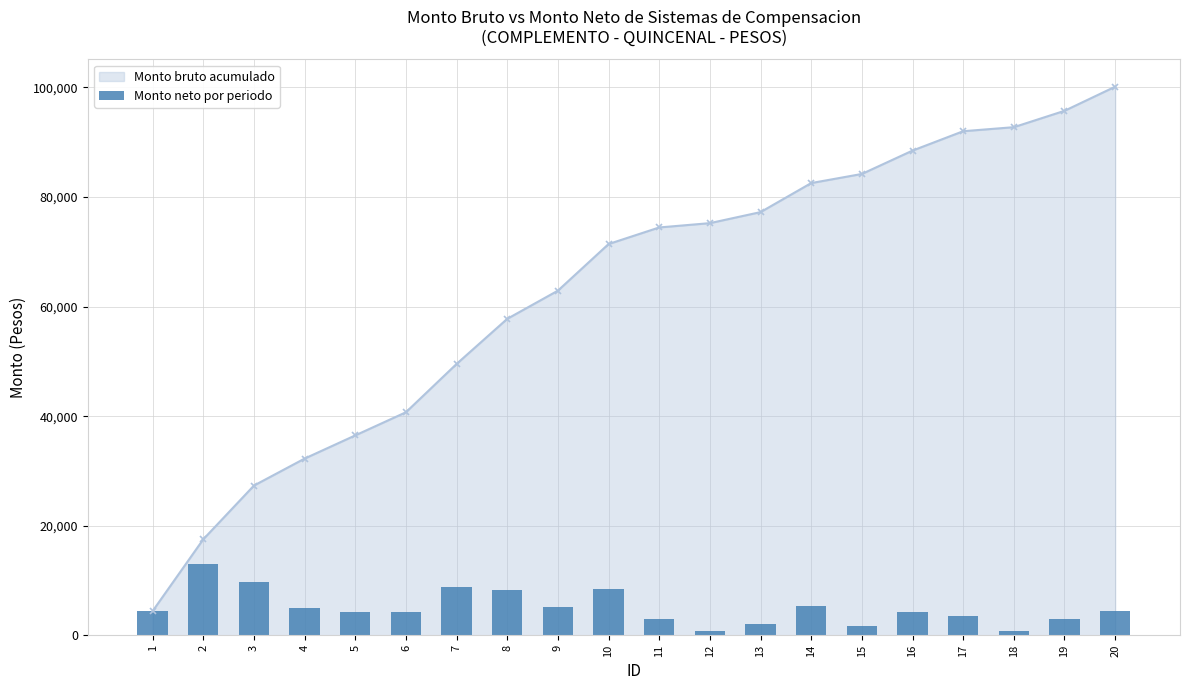

Are the bars horizontal?

No